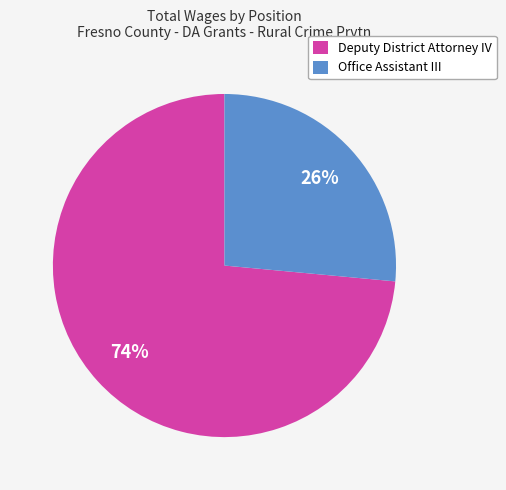

To the nearest percent, what percentage of the pie is Office Assistant III?

26%